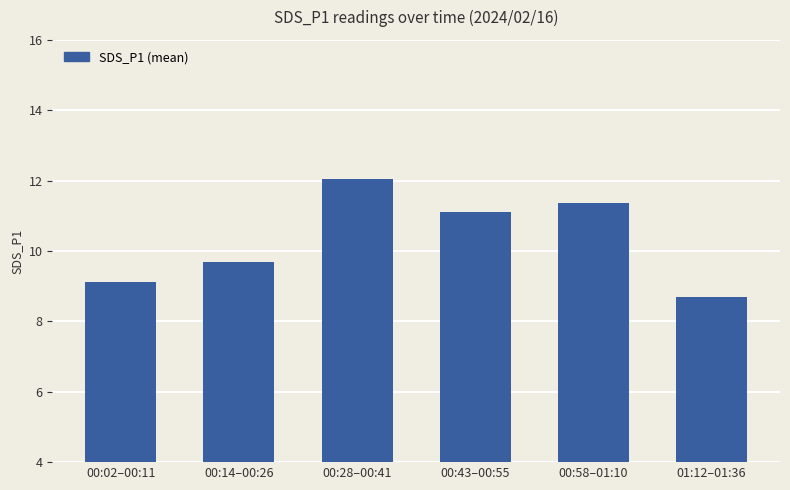

Rank the categories by value from lowest to highest.

01:12–01:36, 00:02–00:11, 00:14–00:26, 00:43–00:55, 00:58–01:10, 00:28–00:41